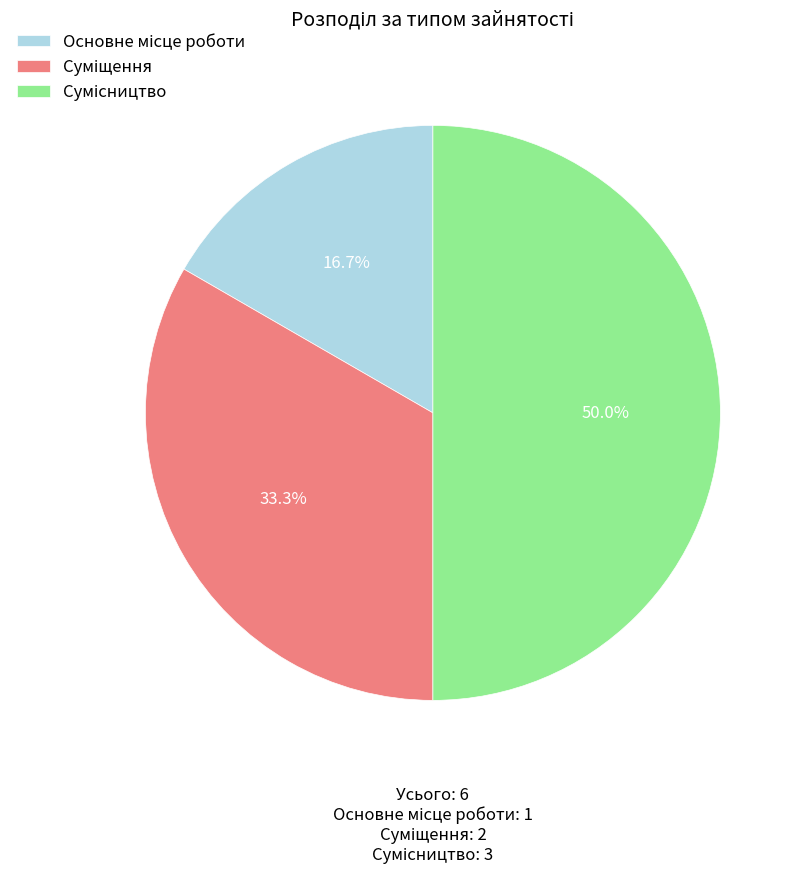

What portion of the pie excludes Суміщення?

66.7%